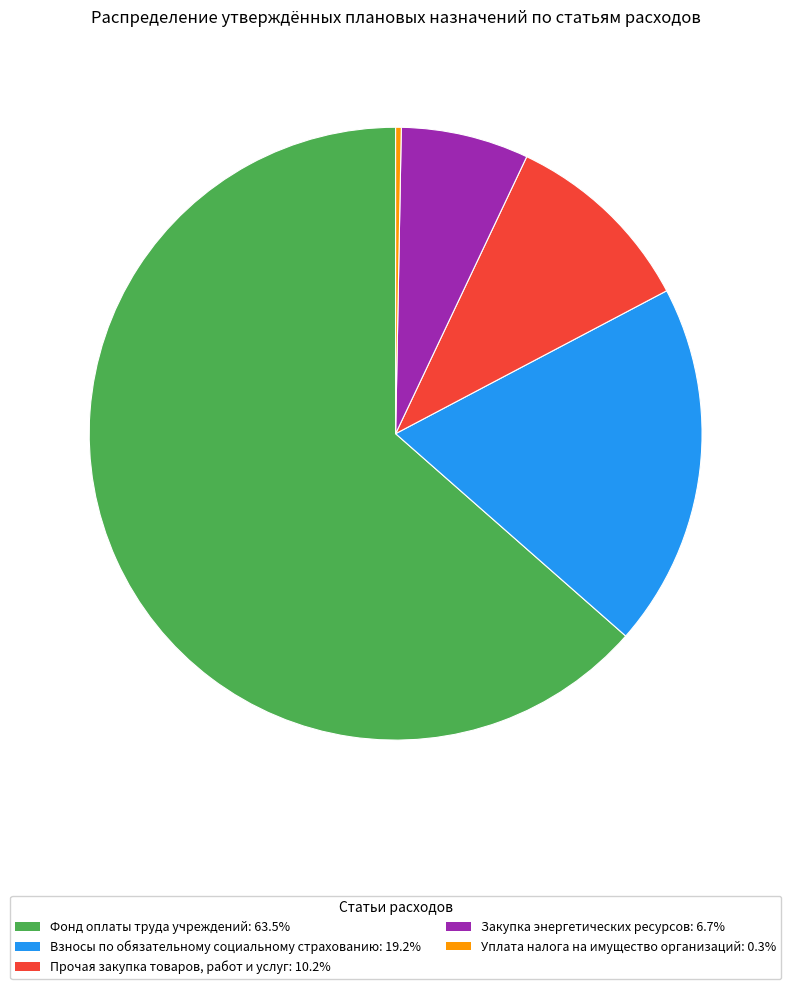

Which category has the biggest portion of the pie?

Фонд оплаты труда учреждений